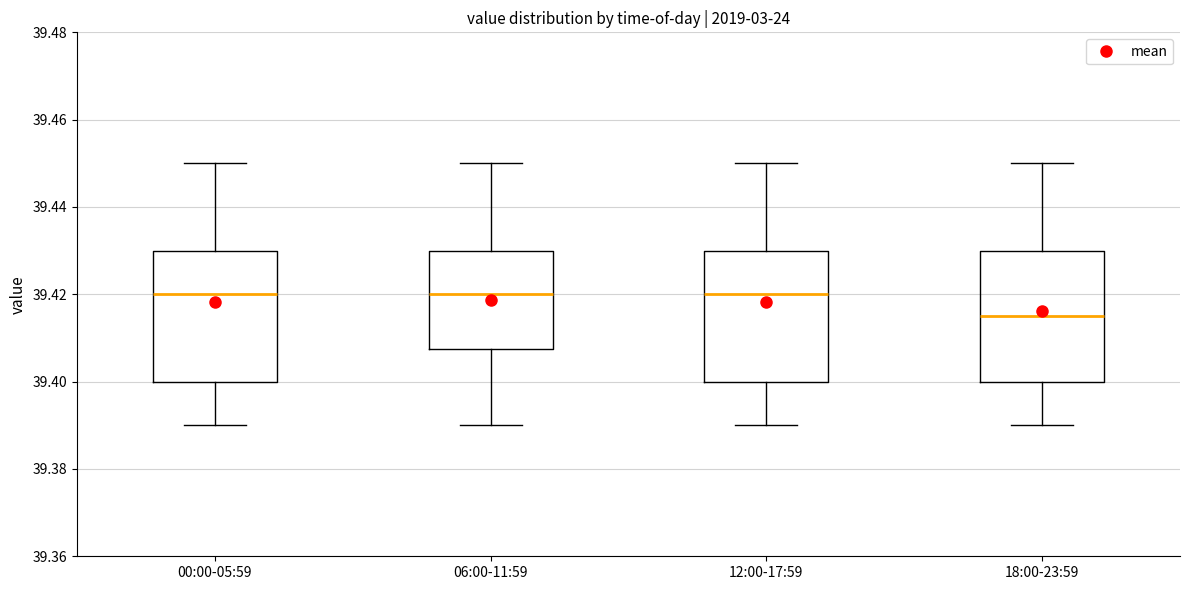

Where does the lower whisker of the box for 06:00-11:59 end on the y-axis? The values are not printed on the chart, so give them approximately, as read against the axis.

39.390